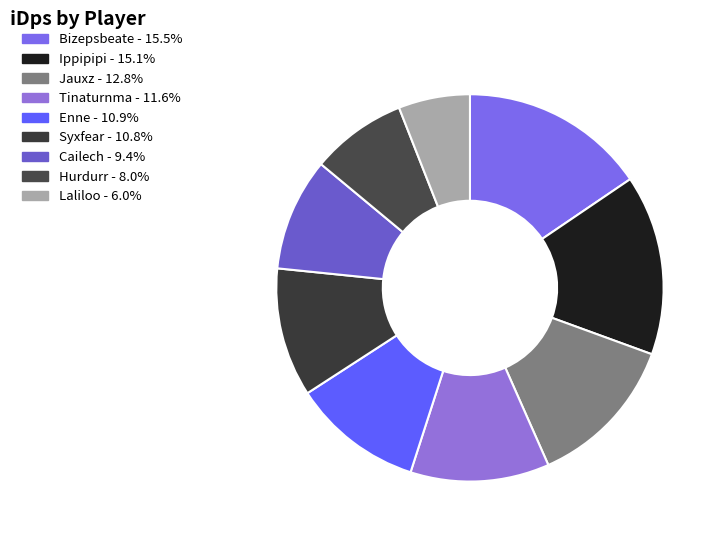

To the nearest percent, what is the combined percentage of Syxfear and Hurdurr?

19%